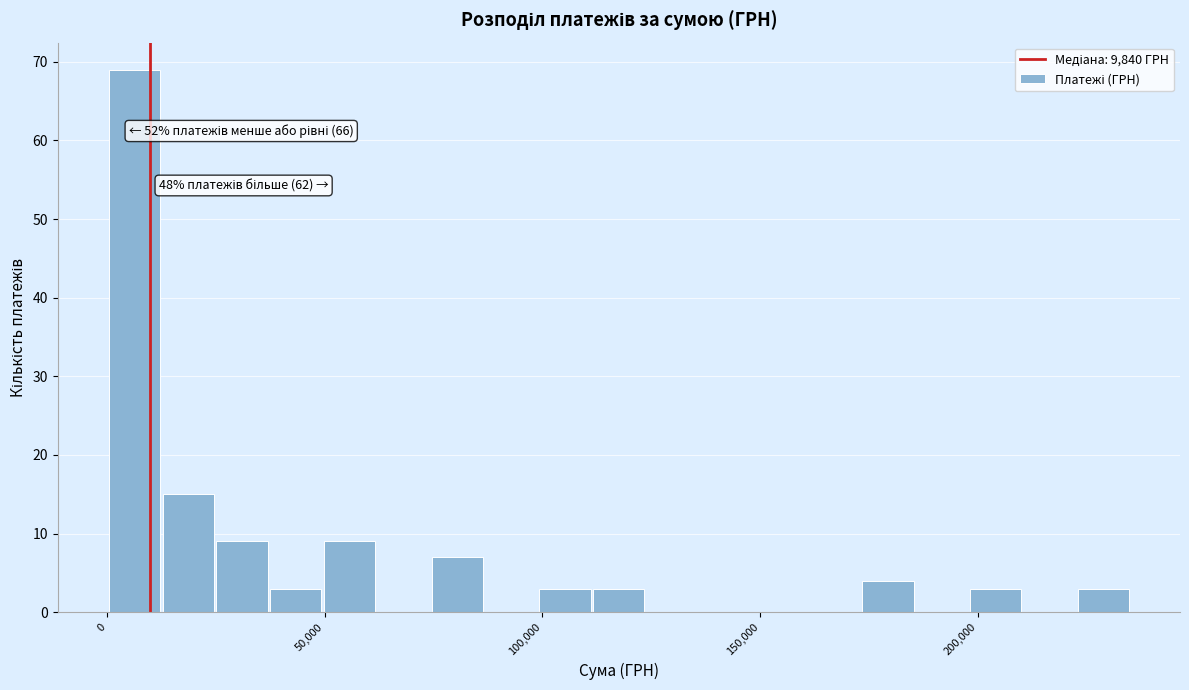

Read against the x-axis, roughly where is the centre of the tallest bar?

5000